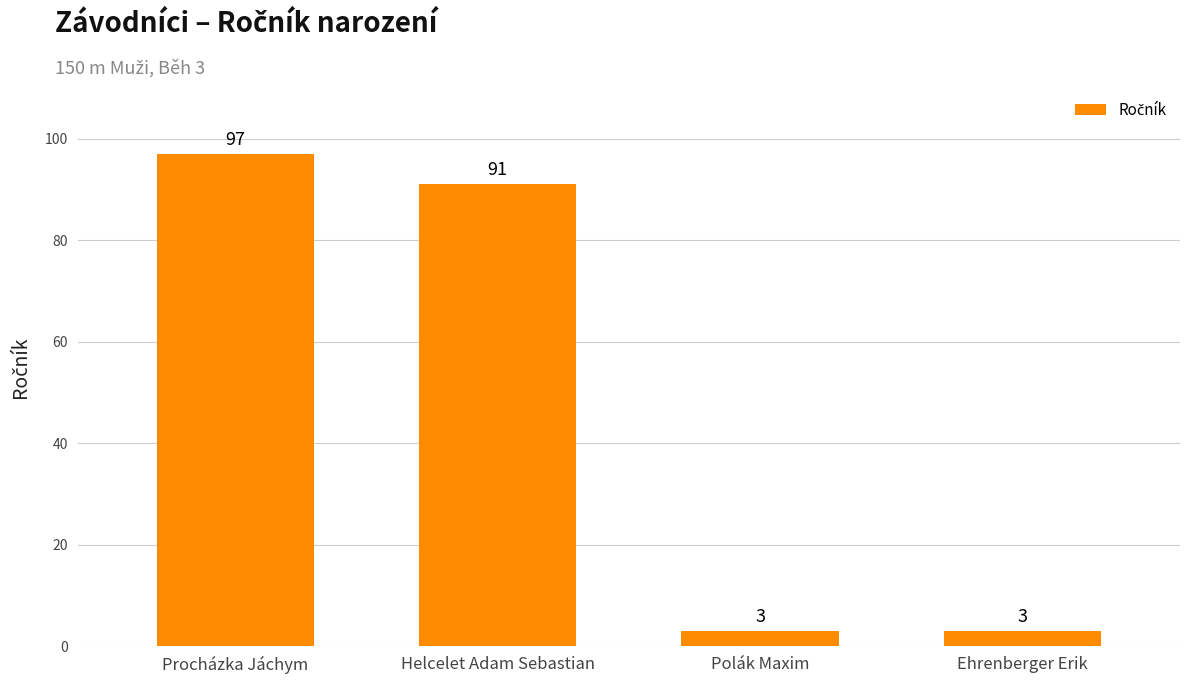

Reading left to right, what are all the values shown in this chart?

Procházka Jáchym=97	Helcelet Adam Sebastian=91	Polák Maxim=3	Ehrenberger Erik=3